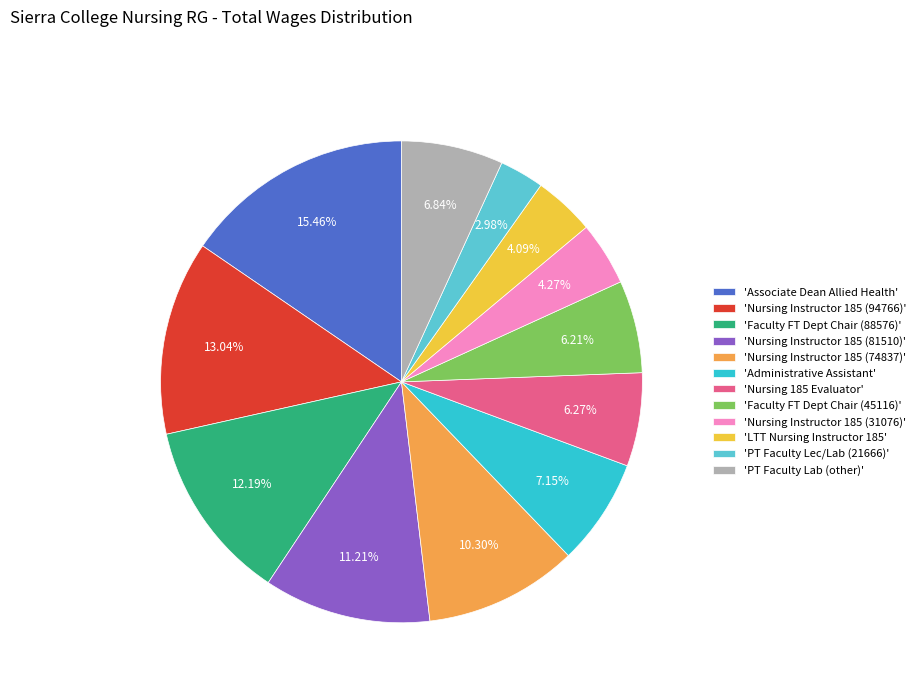

Do 'Nursing Instructor 185 (81510)' and 'PT Faculty Lab (other)' together represent more than half of the pie?

No